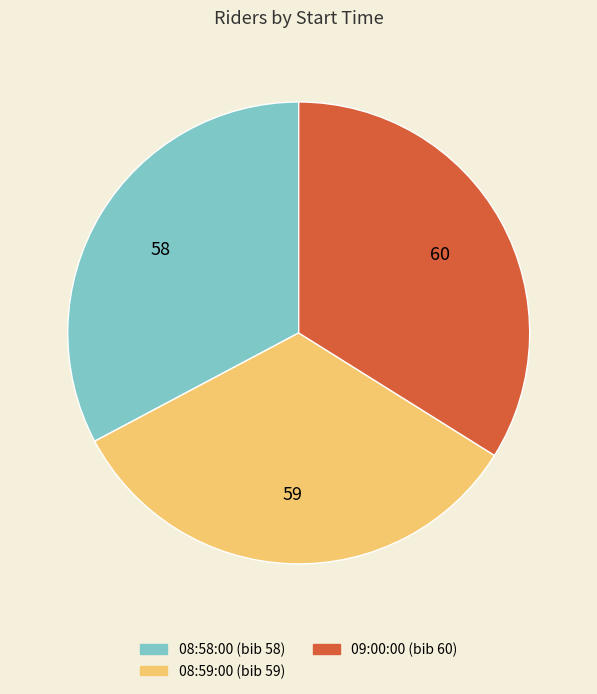

Approximately how many times larger is the value at 08:58:00 compared to 08:59:00?

1.0